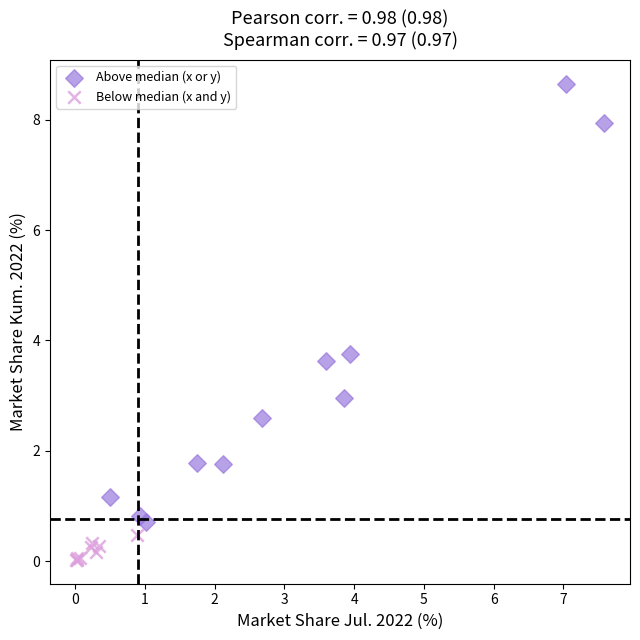

Which series reaches the minimum Y coordinate?

Below median (x and y)